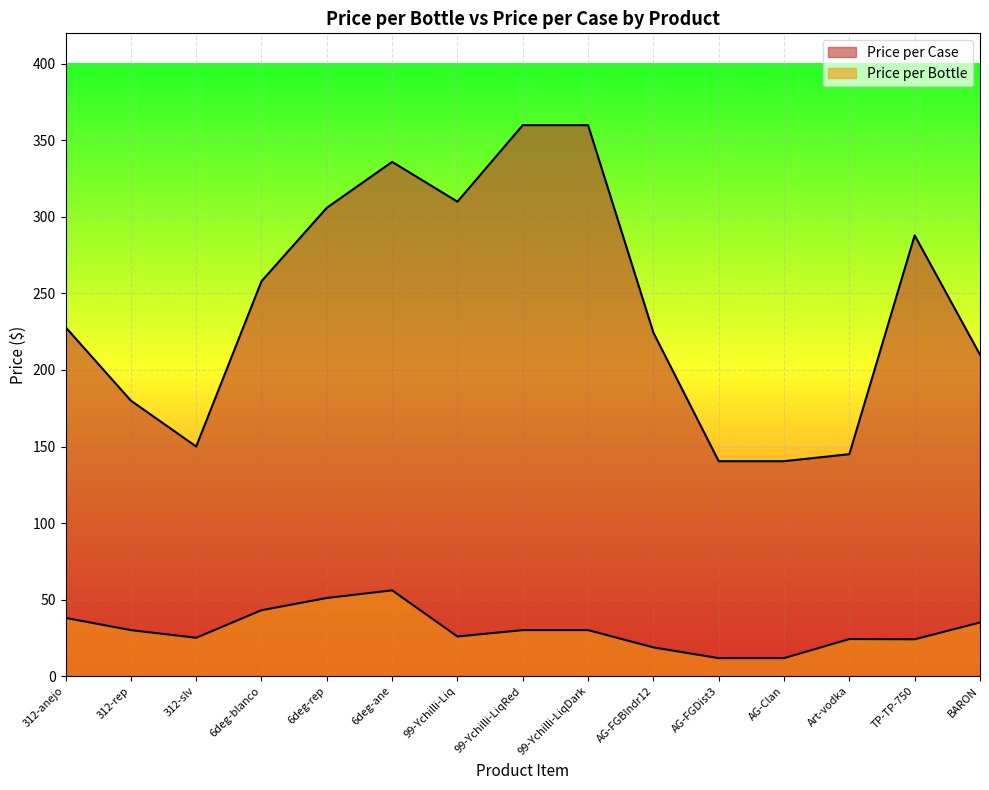

What is the difference between the maximum and minimum values in the Price per Bottle series?

44.3